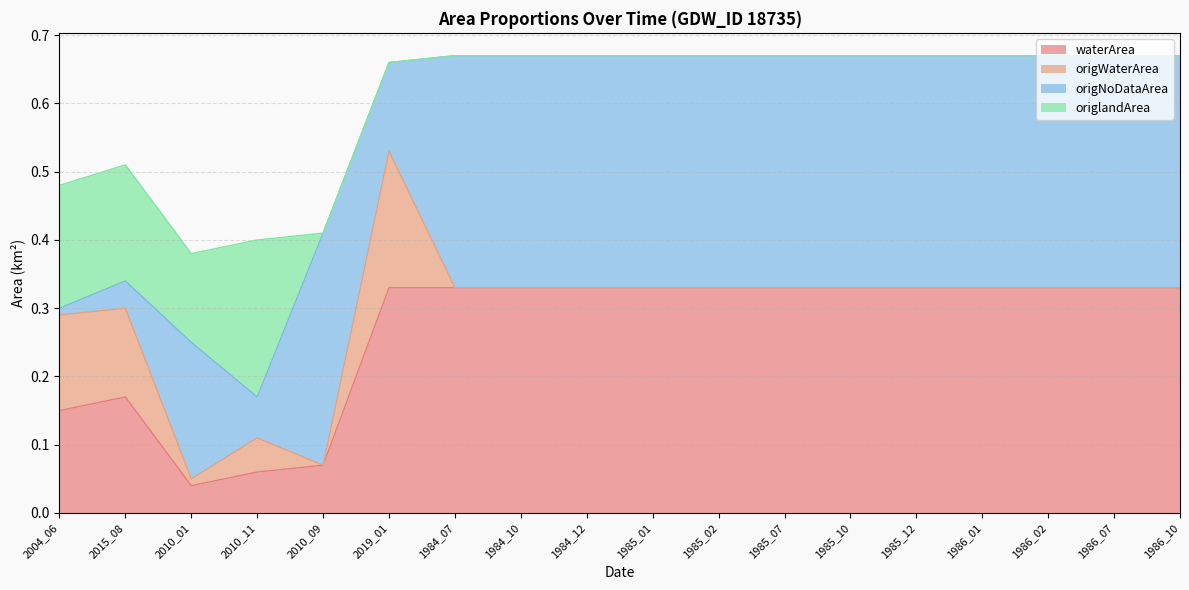

At which label does origlandArea reach its peak?

2010_11